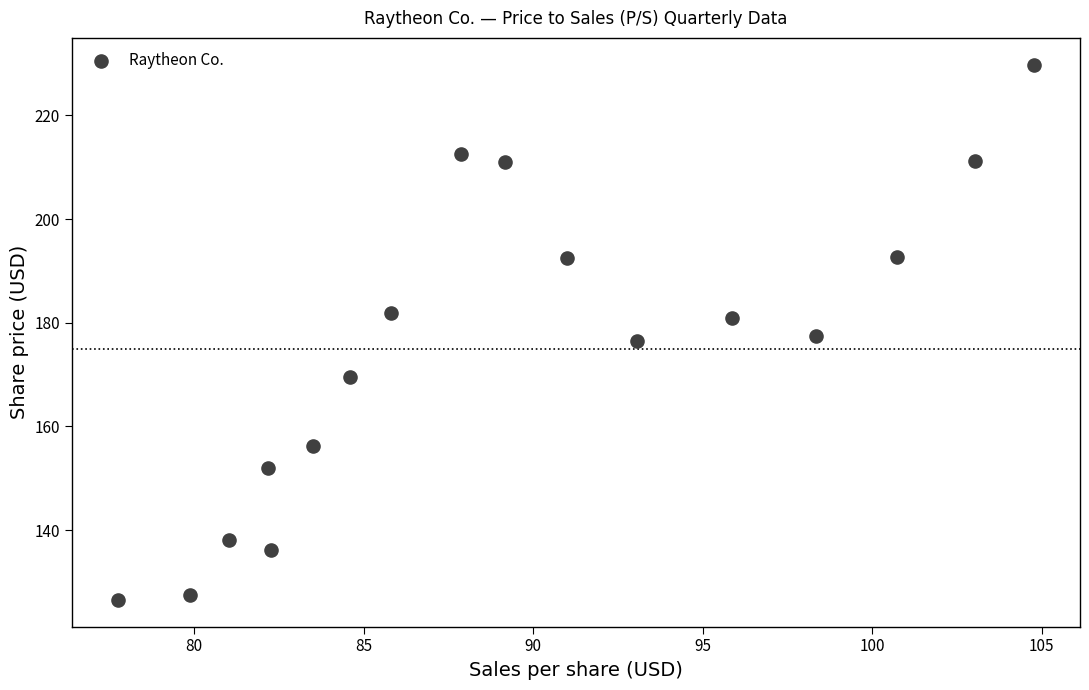

What is the range of Y values (max minus min)?

103.2